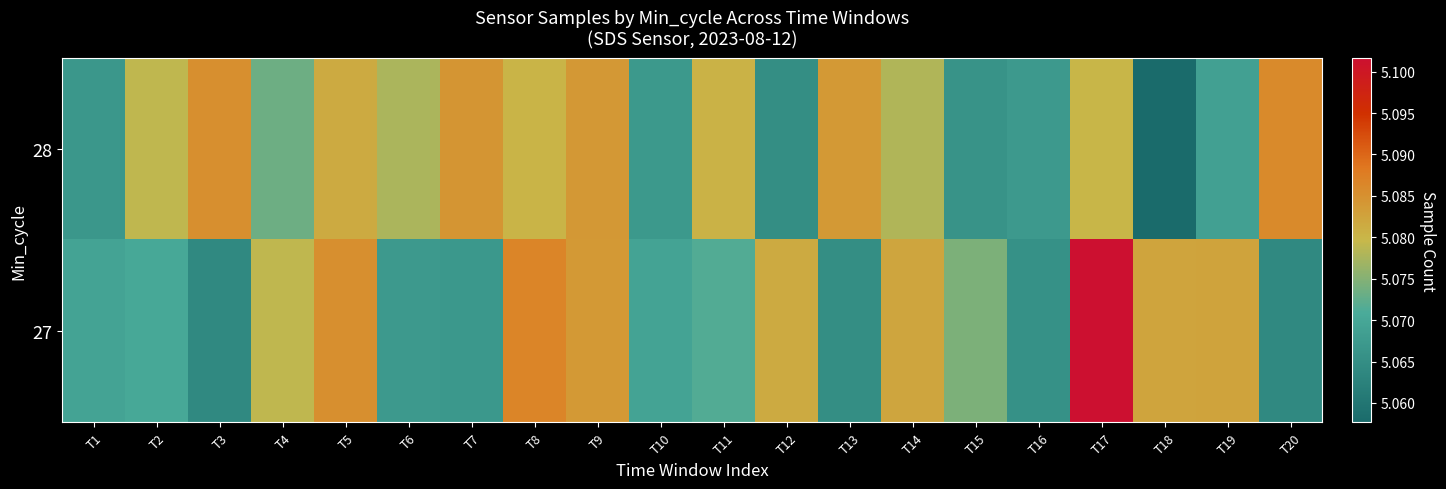

Reading left to right, what are all the values shown in this chart?

28: T1=5066801	T2=5079106	T3=5085294	T4=5073457	T5=5081386	T6=5077610	T7=5084456	T8=5080128	T9=5084025	T10=5067216	T11=5080349	T12=5064954	T13=5083868	T14=5078105	T15=5065959	T16=5067381	T17=5079901	T18=5057657	T19=5068794	T20=5085876
27: T1=5069377	T2=5070294	T3=5064000	T4=5079058	T5=5085180	T6=5067323	T7=5066949	T8=5086673	T9=5083849	T10=5069393	T11=5071524	T12=5081422	T13=5064924	T14=5082125	T15=5074355	T16=5065621	T17=5101651	T18=5082350	T19=5082409	T20=5063851